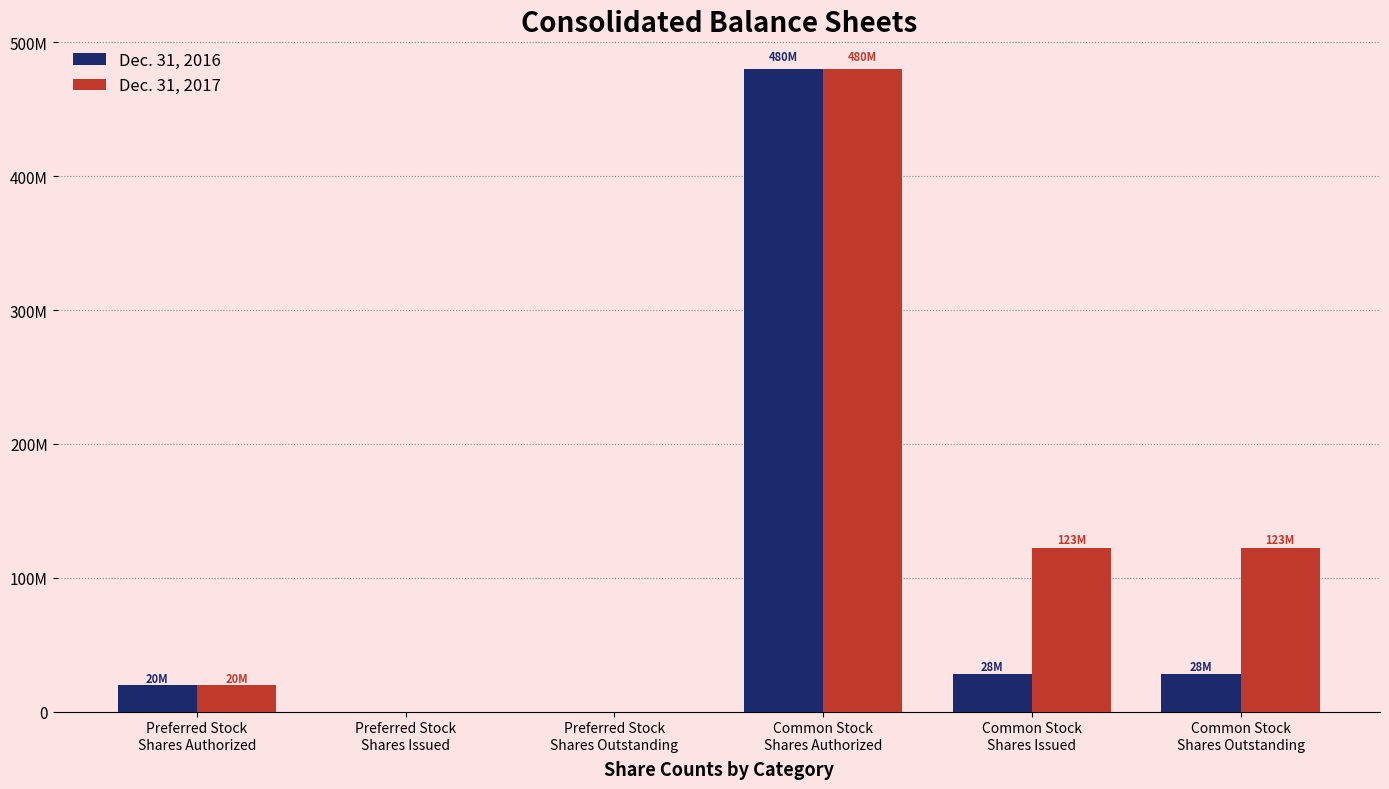

Which series has the largest range (max minus min)?

Dec. 31, 2016